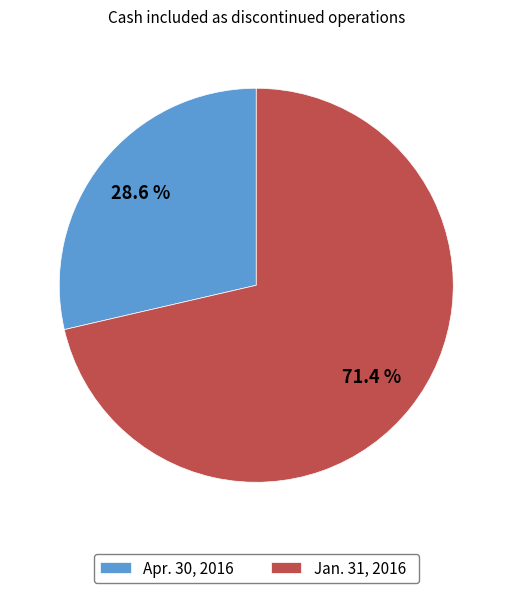

To the nearest percent, what is the difference between the Jan. 31, 2016 and Apr. 30, 2016 slice percentages?

43%